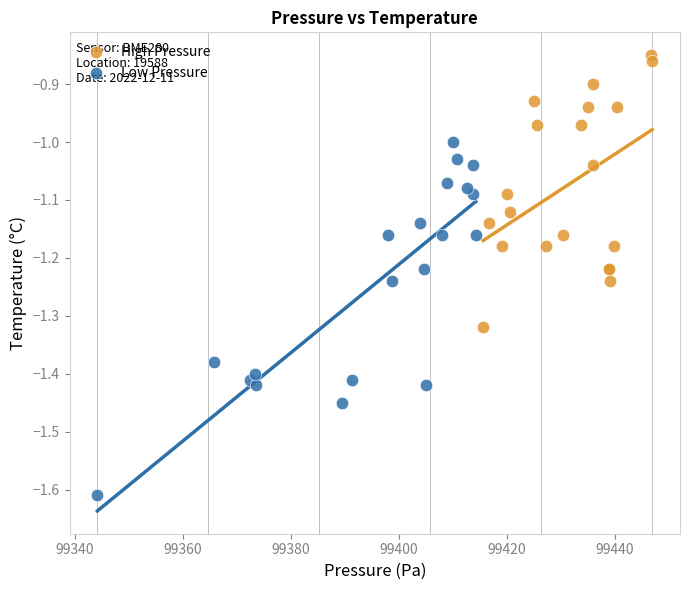

Which series reaches the maximum Y coordinate?

High Pressure